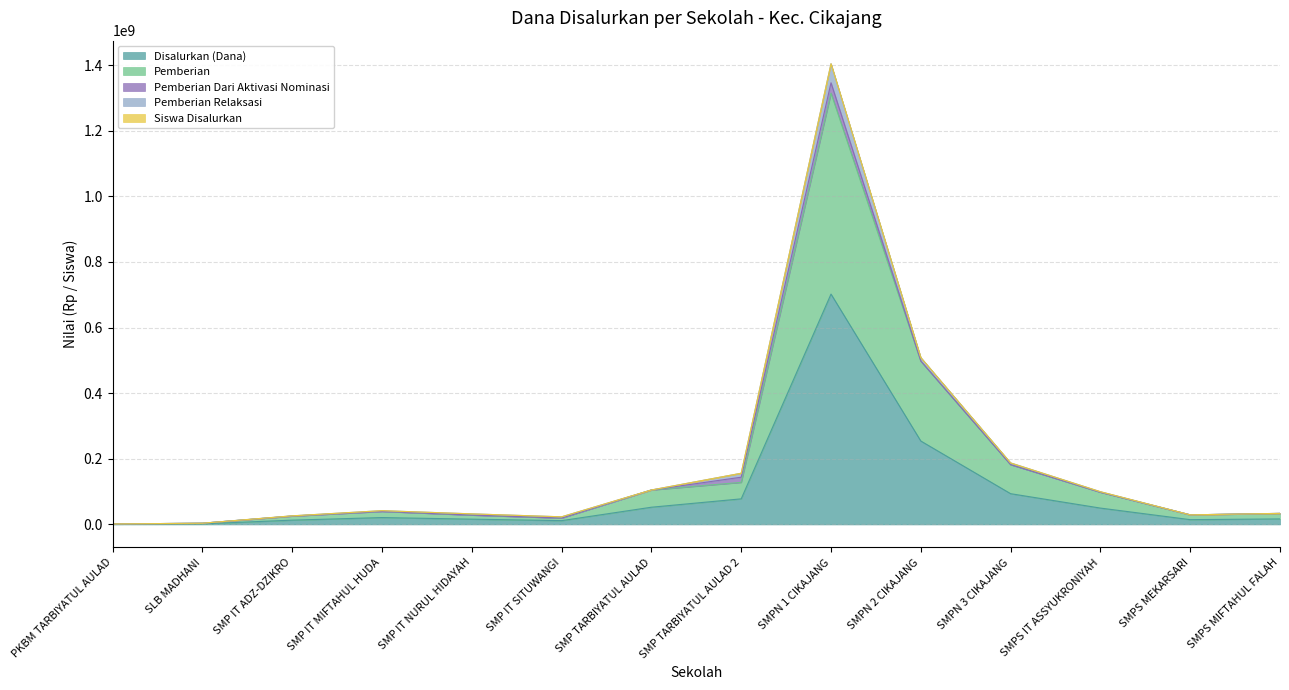

Is the value of Disalurkan (Dana) at SLB MADHANI greater than the value of Pemberian at SMP IT ADZ-DZIKRO?

No